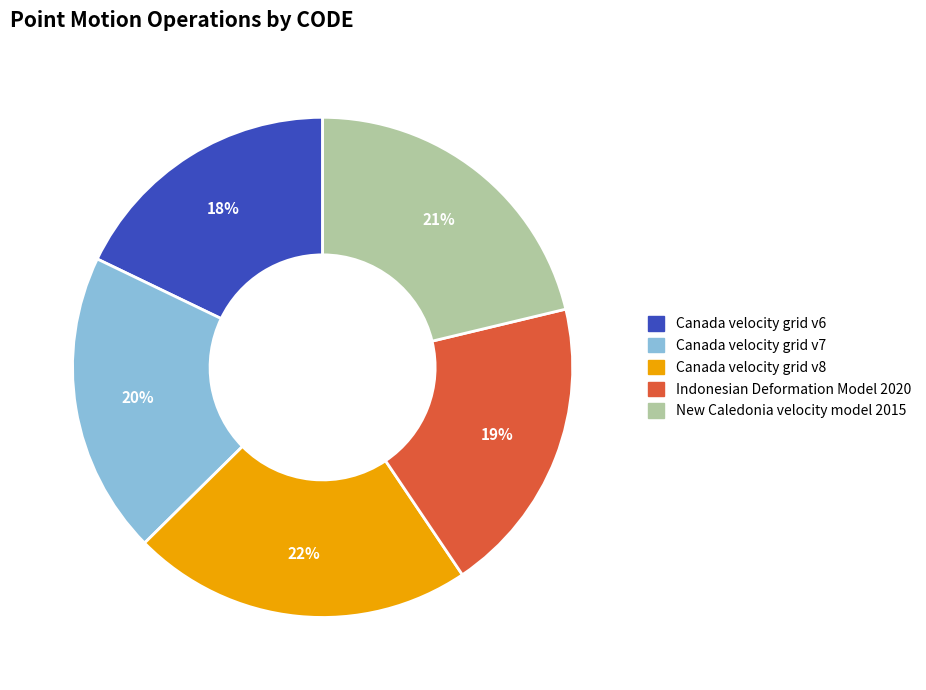

Combined, do Canada velocity grid v8 and Indonesian Deformation Model 2020 account for over 50%?

No